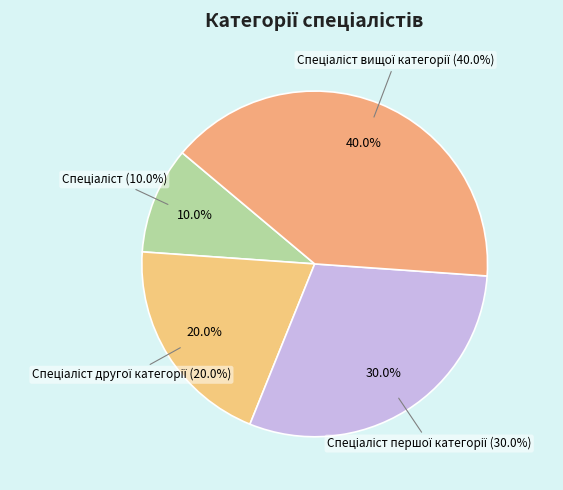

What percentage is the Спеціаліст вищої категорії slice, to the nearest percent?

40%